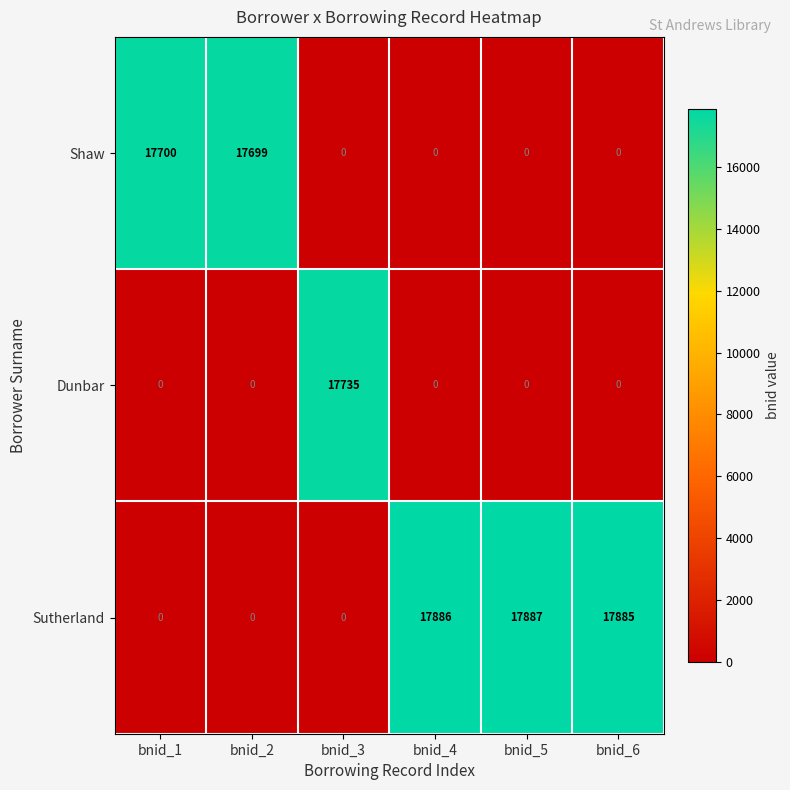

How many series are shown in this chart?

3